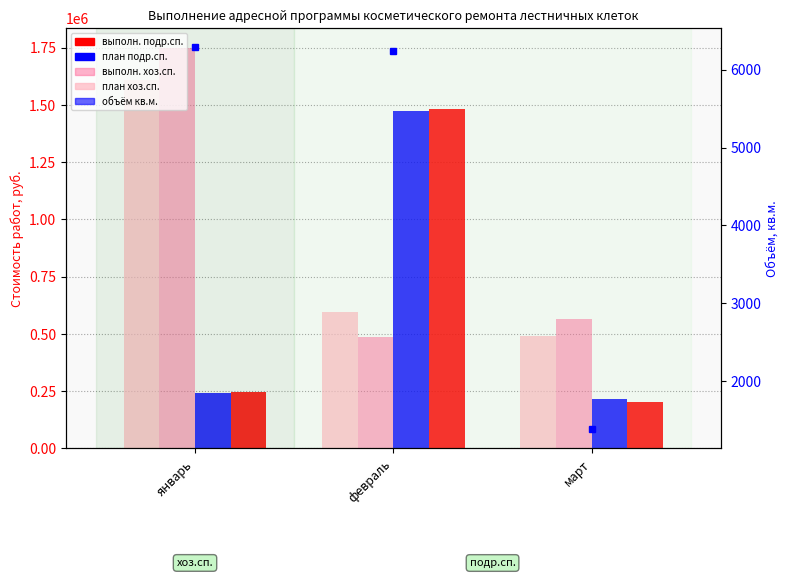

List the series in order of their peak value, highest first.

выполн. хоз.сп., план хоз.сп., выполн. подр.сп., план подр.сп., объём кв.м.